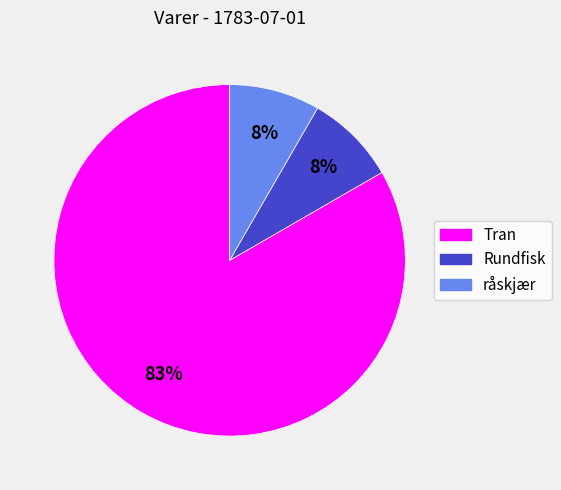

Which has a higher value, Rundfisk or Tran?

Tran